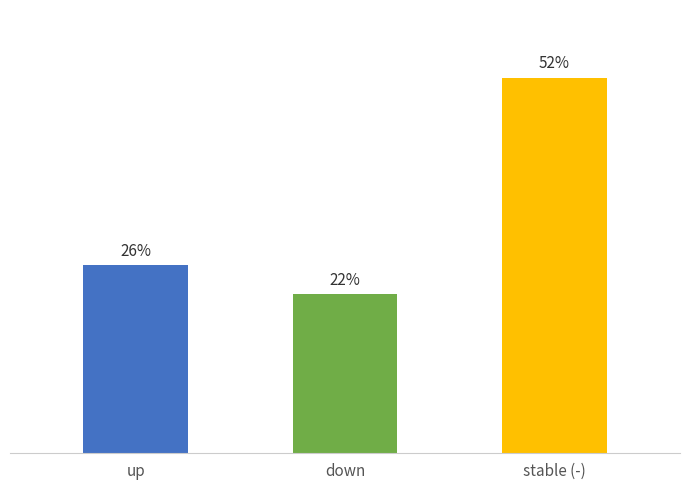

At which label is the value closest to 37?

up